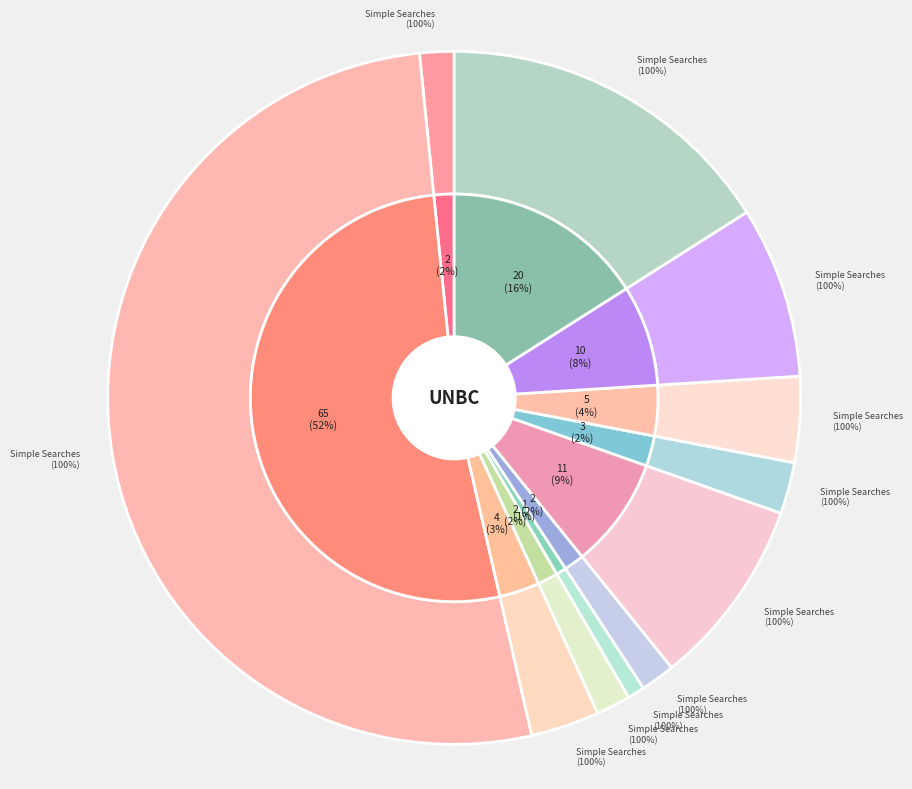

How many slices are in this pie chart?

11